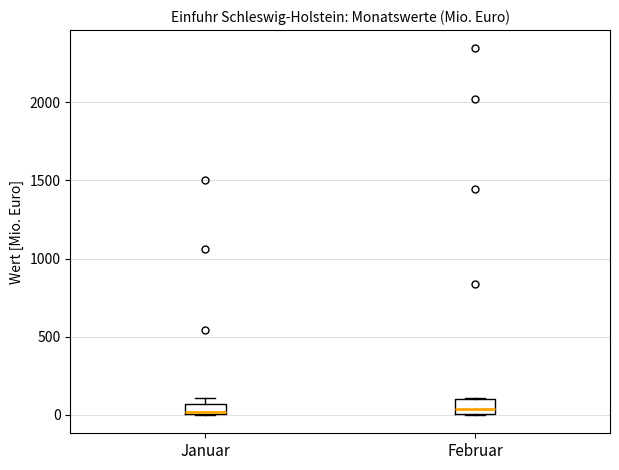

Where is the lower edge of the box for Januar on the y-axis? The values are not printed on the chart, so give them approximately, as read against the axis.

0